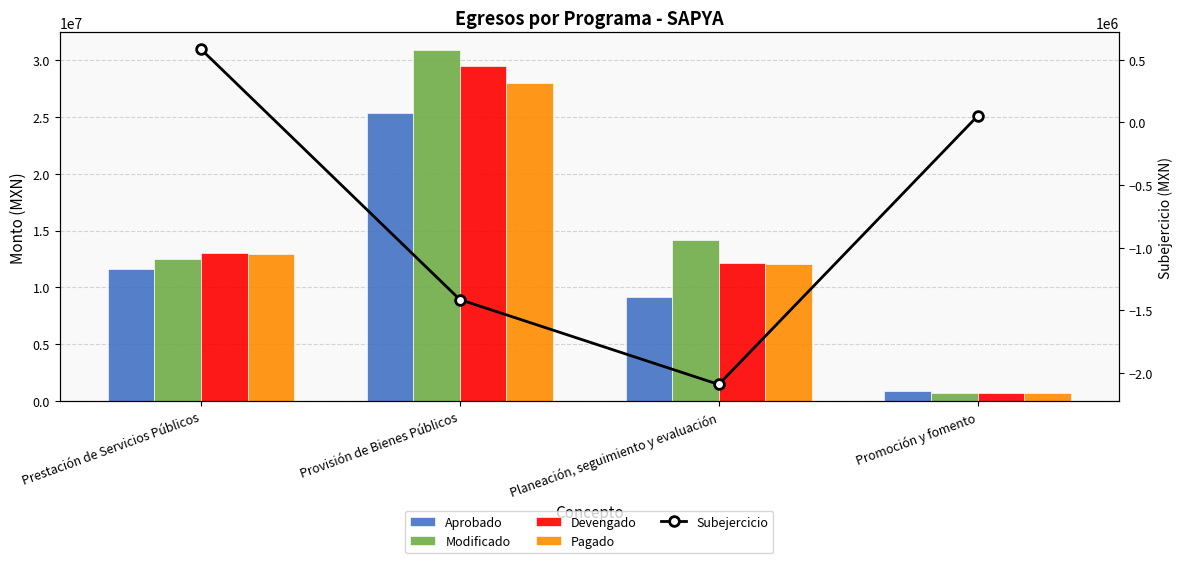

At Promoción y fomento, list the series in order from smallest to largest.

Subejercicio, Modificado, Pagado, Devengado, Aprobado